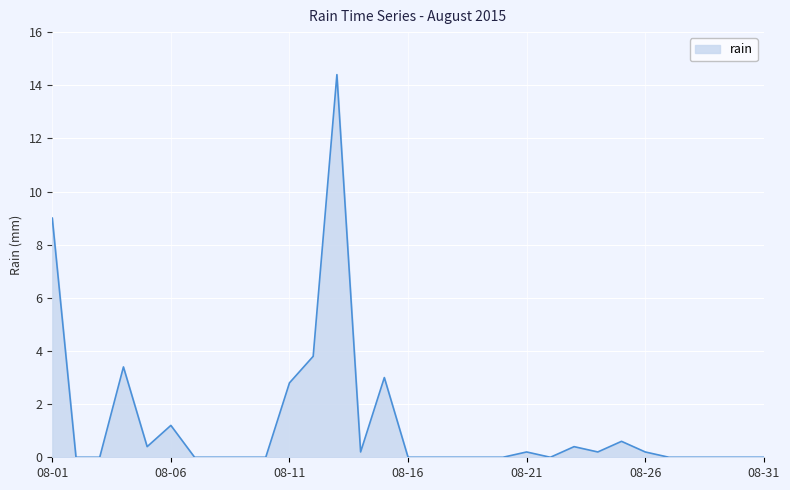

Reading left to right, what are all the values shown in this chart?

9.0	0.0	0.0	3.4	0.4	1.2	0.0	0.0	0.0	0.0	2.8	3.8	14.4	0.2	3.0	0.0	0.0	0.0	0.0	0.0	0.2	0.0	0.4	0.2	0.6	0.2	0.0	0.0	0.0	0.0	0.0